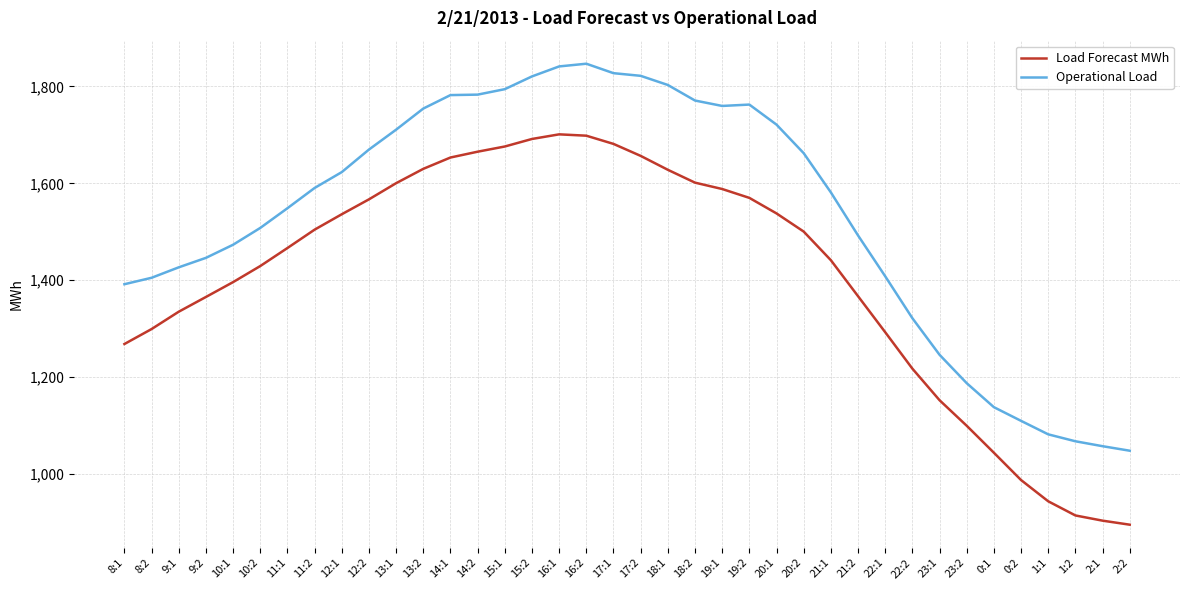

At 14:1, list the series in order from largest to smallest.

Operational Load, Load Forecast MWh